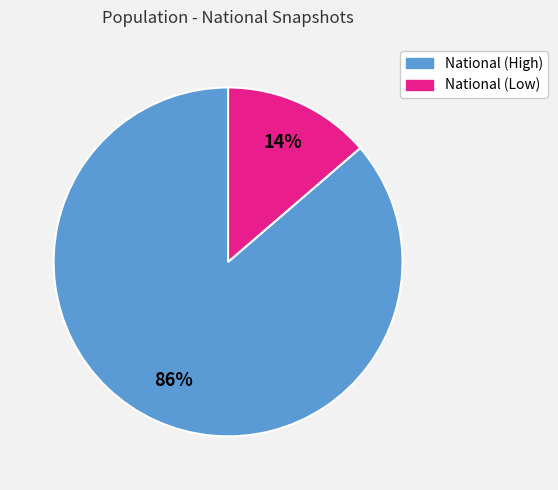

Is there a majority slice in this chart?

Yes